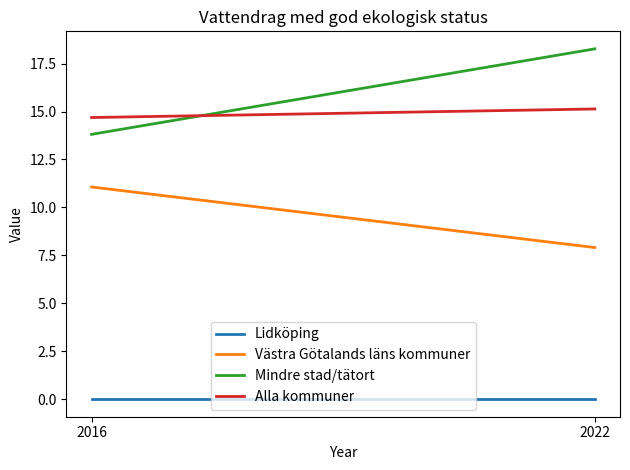

Reading left to right, what are all the values shown in this chart?

Lidköping: 2016=0.0	2022=0.0
Västra Götalands läns kommuner: 2016=11.1	2022=7.9
Mindre stad/tätort: 2016=13.8	2022=18.3
Alla kommuner: 2016=14.7	2022=15.1